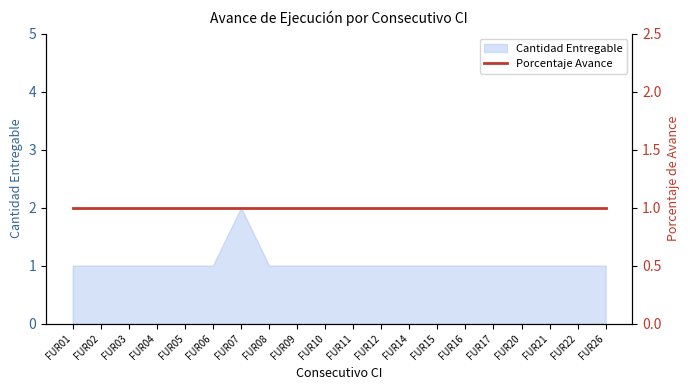

The chart shows a value of 0 at FUR20. True or false?

False